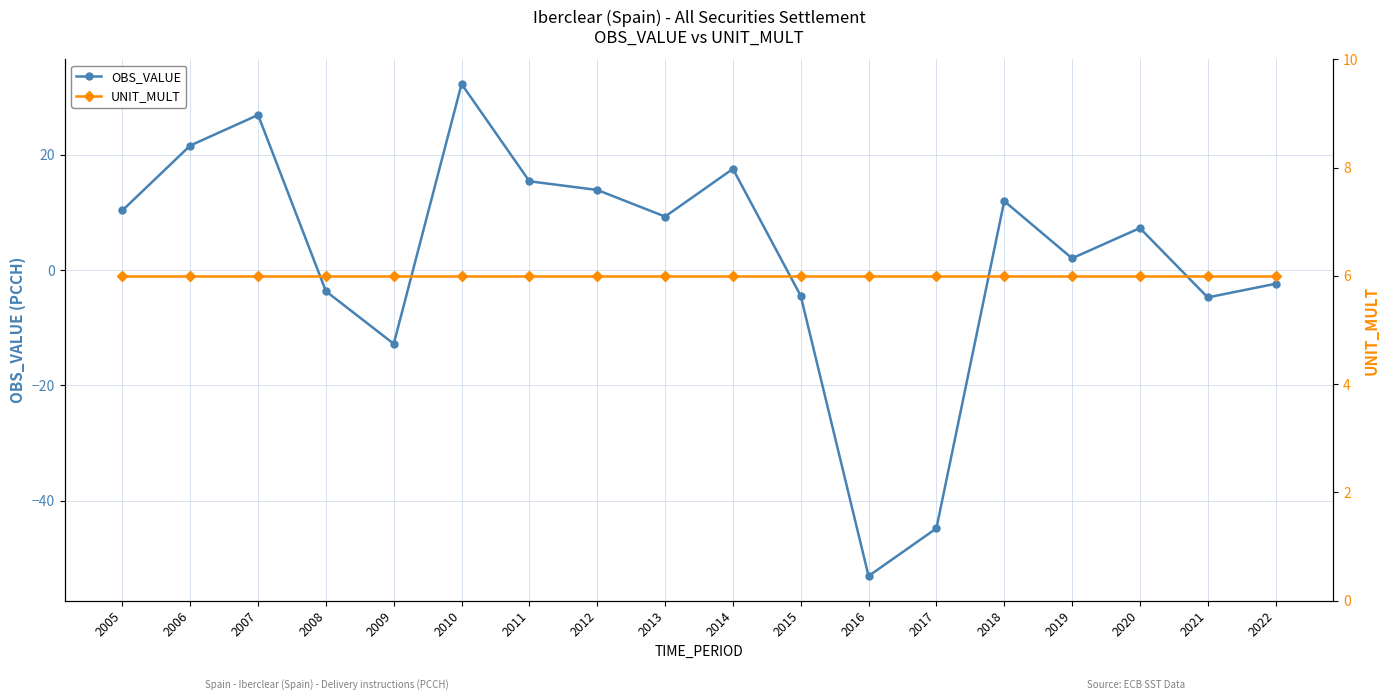

The OBS_VALUE series shows 10.3 at 2005. True or false?

True